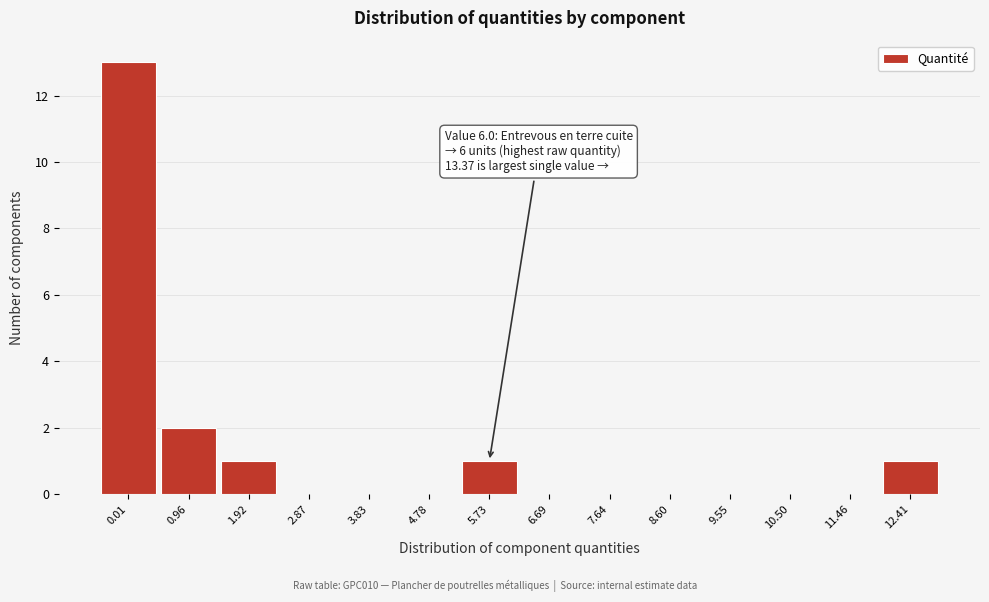

Reading right to left, extract all data points from this chart.

12.41=1	11.46=0	10.50=0	9.55=0	8.60=0	7.64=0	6.69=0	5.73=1	4.78=0	3.83=0	2.87=0	1.92=1	0.96=2	0.01=13